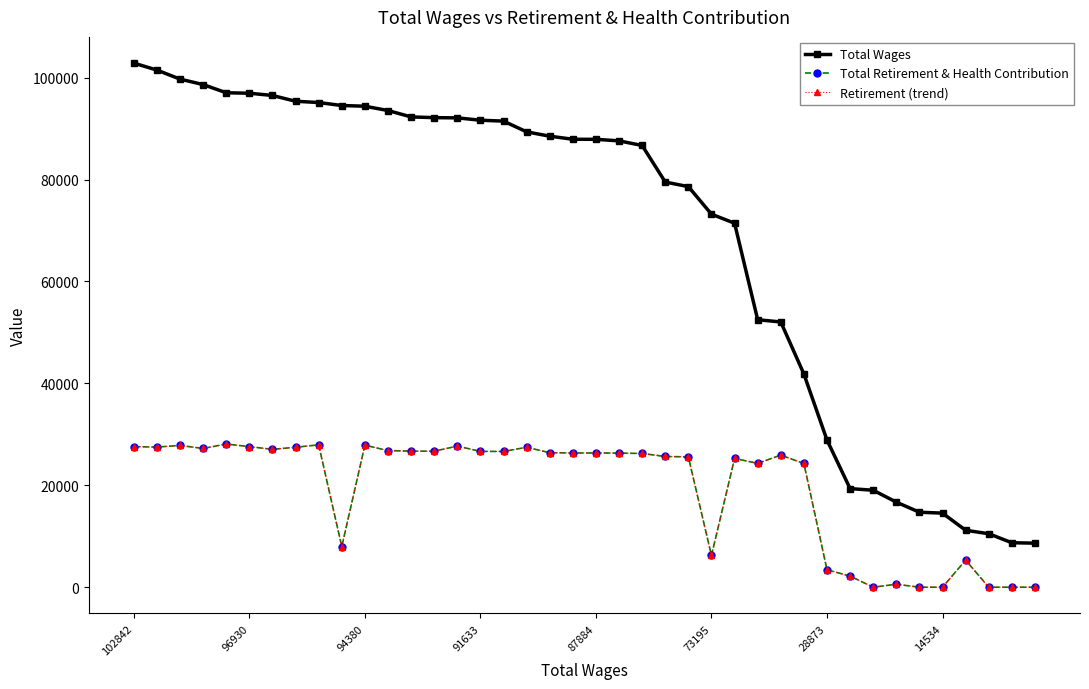

Does the chart have visible grid lines?

No